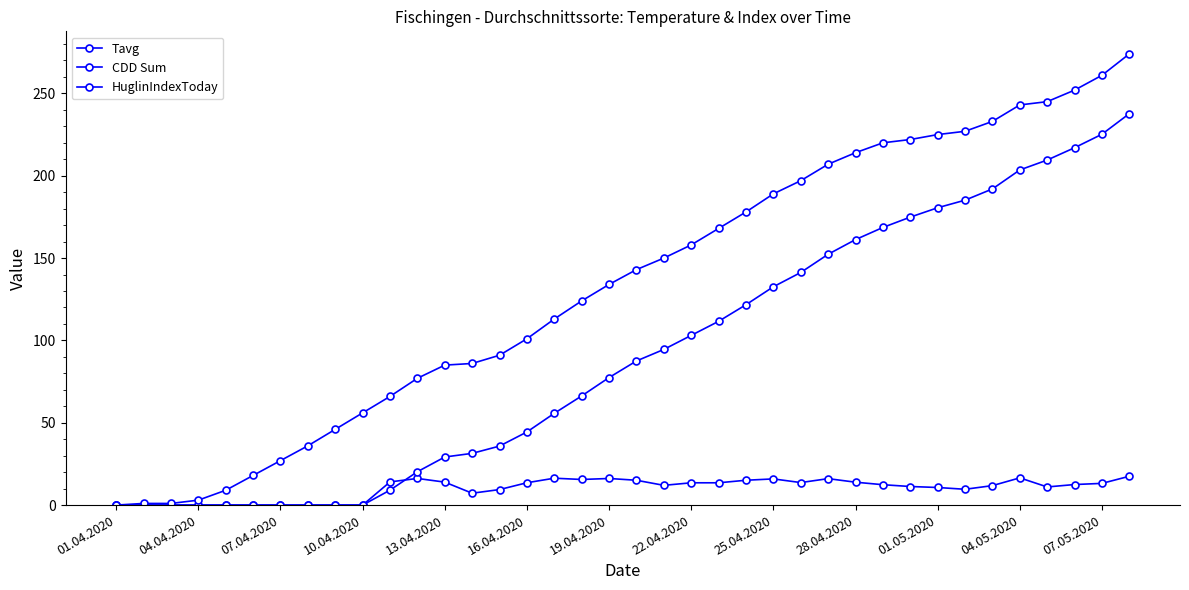

Reading left to right, list all the values displayed in this chart.

Tavg: 0.0	0.0	0.0	0.0	0.0	0.0	0.0	0.0	0.0	0.0	14.1	16.2	13.9	7.2	9.4	13.6	16.3	15.6	16.2	15.1	12.0	13.5	13.5	15.1	15.9	13.7	16.1	13.9	12.4	11.3	10.7	9.6	11.8	16.5	11.0	12.5	13.2	17.5
CDD Sum: 0.0	0.0	0.0	0.0	0.0	0.0	0.0	0.0	0.0	0.0	9.1	20.3	29.2	31.4	35.8	44.4	55.7	66.3	77.5	87.5	94.5	103.1	111.6	121.7	132.6	141.3	152.3	161.2	168.6	174.9	180.6	185.2	192.0	203.5	209.5	217.0	225.2	237.7
HuglinIndexToday: 0.0	1.0	1.0	3.0	9.0	18.0	27.0	36.0	46.0	56.0	66.0	77.0	85.0	86.0	91.0	101.0	113.0	124.0	134.0	143.0	150.0	158.0	168.0	178.0	189.0	197.0	207.0	214.0	220.0	222.0	225.0	227.0	233.0	243.0	245.0	252.0	261.0	274.0